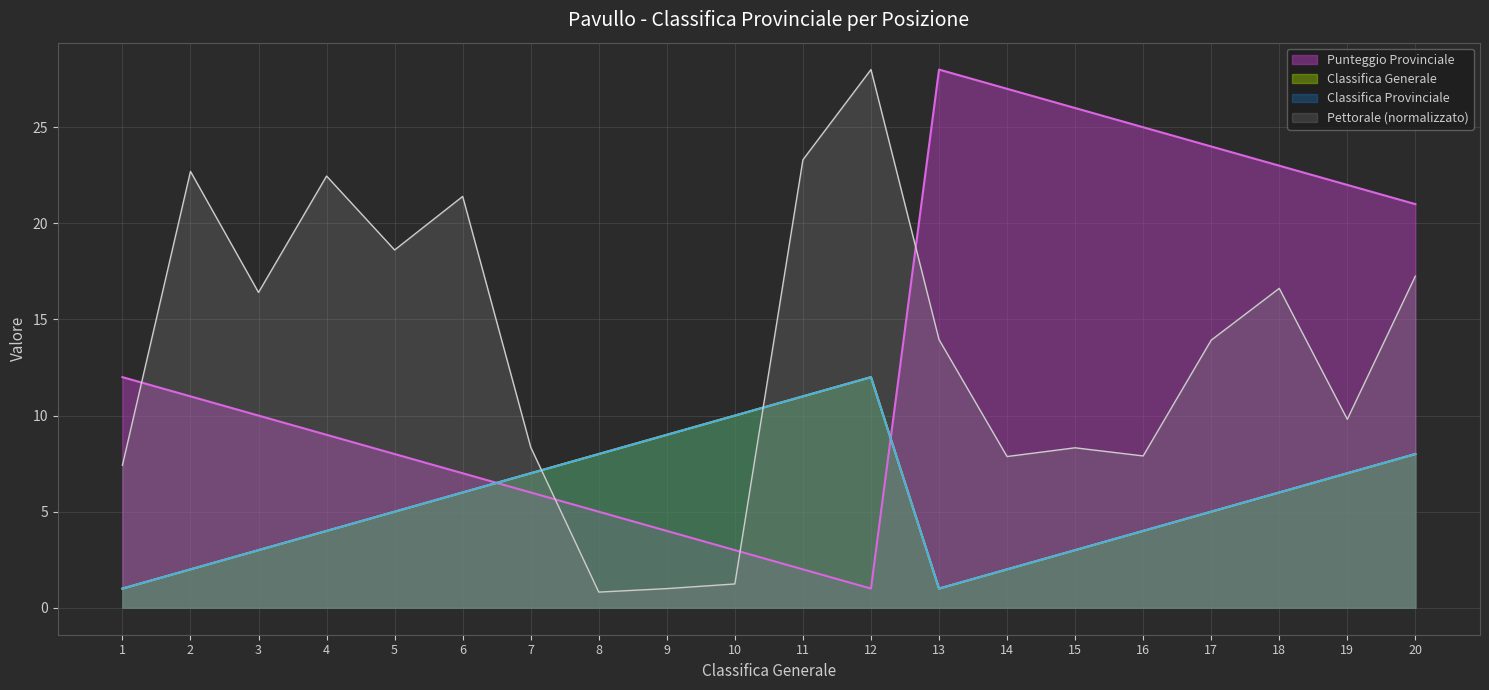

Which series has the largest total across all categories?

Punteggio Provinciale